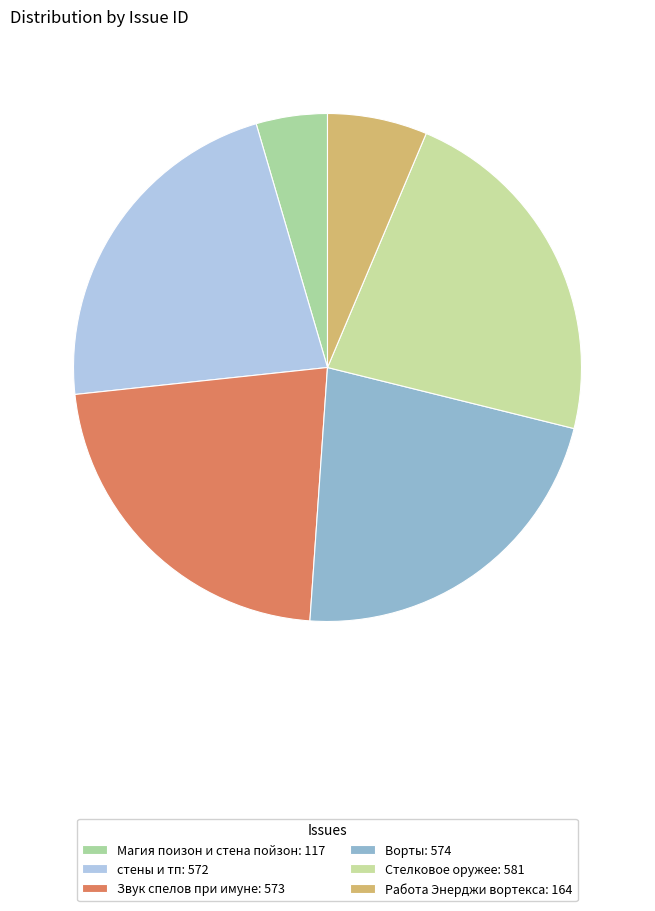

How many segments does this pie chart have?

6